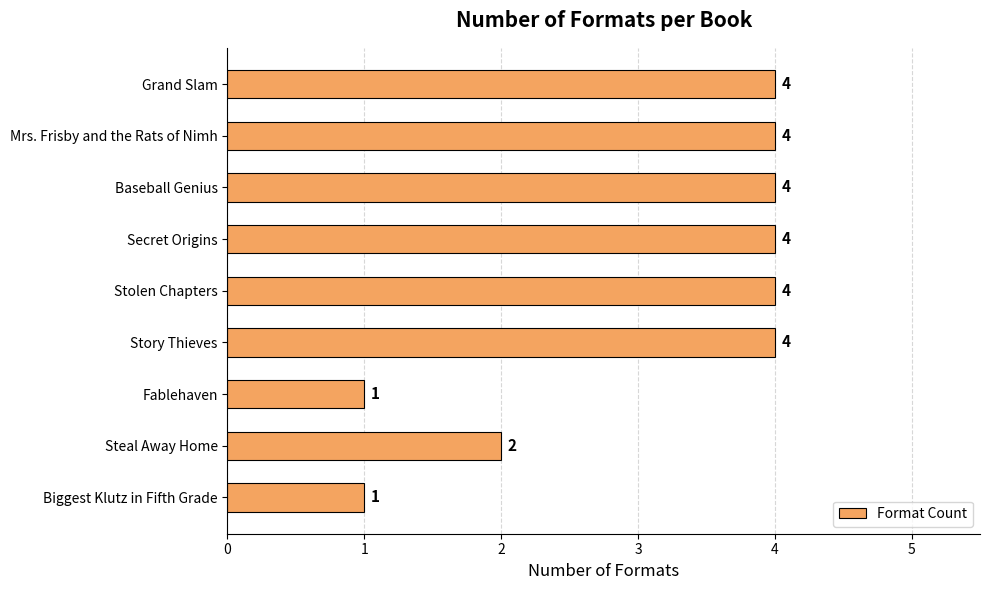

What is the label of the 1st bar from the bottom?

Biggest Klutz in Fifth Grade